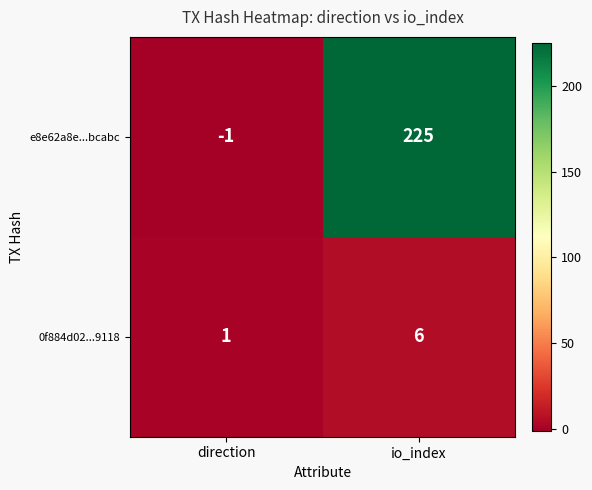

The e8e62a8e...bcabc series shows 225 at io_index. True or false?

True